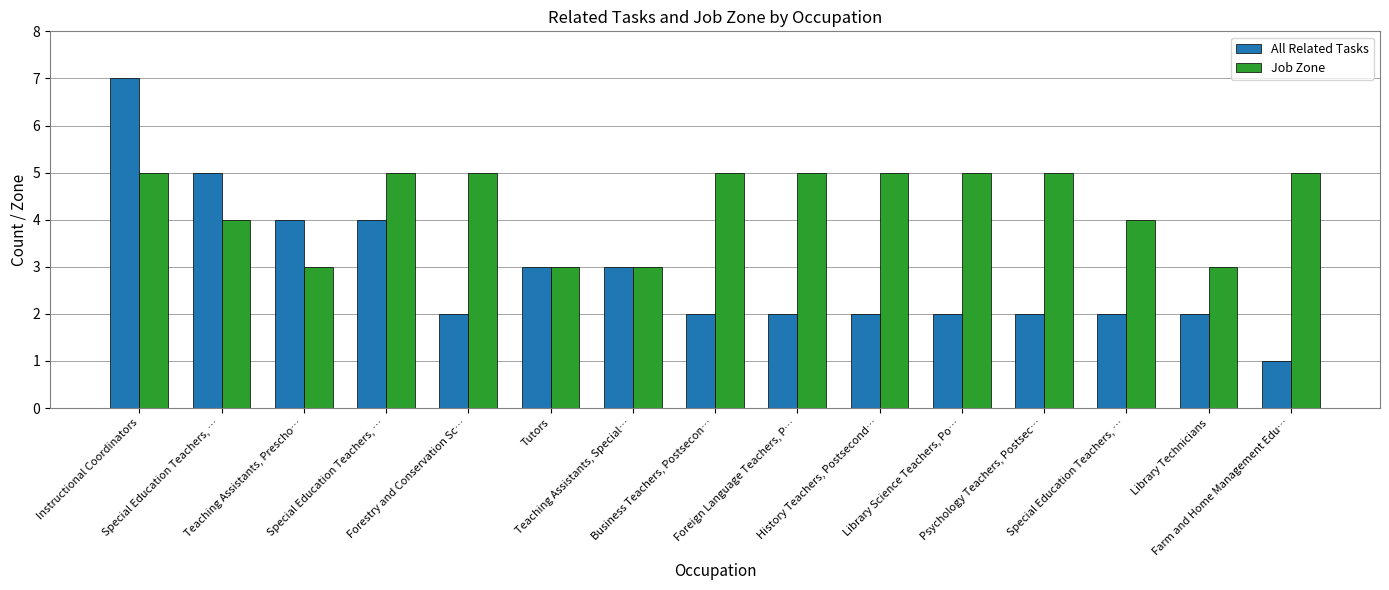

What are all the series names shown in the legend?

All Related Tasks, Job Zone